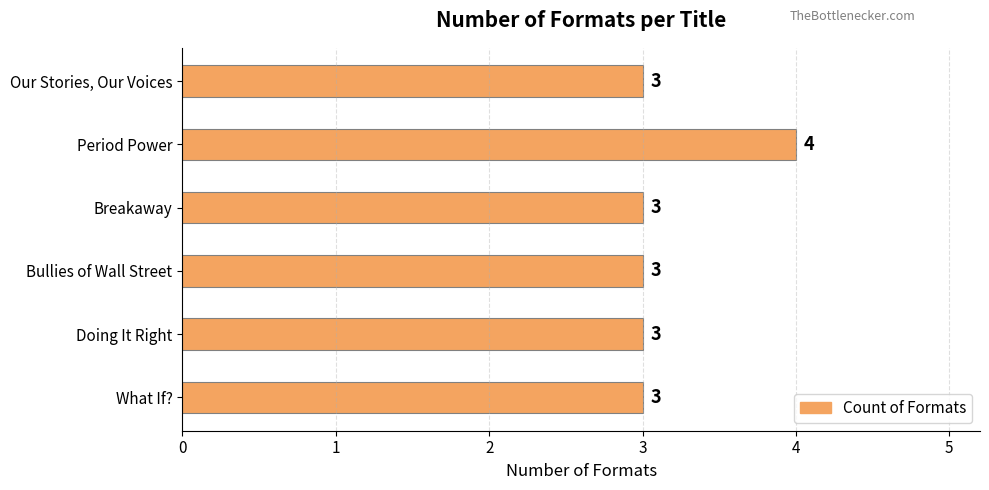

What is the sum of all values?

19